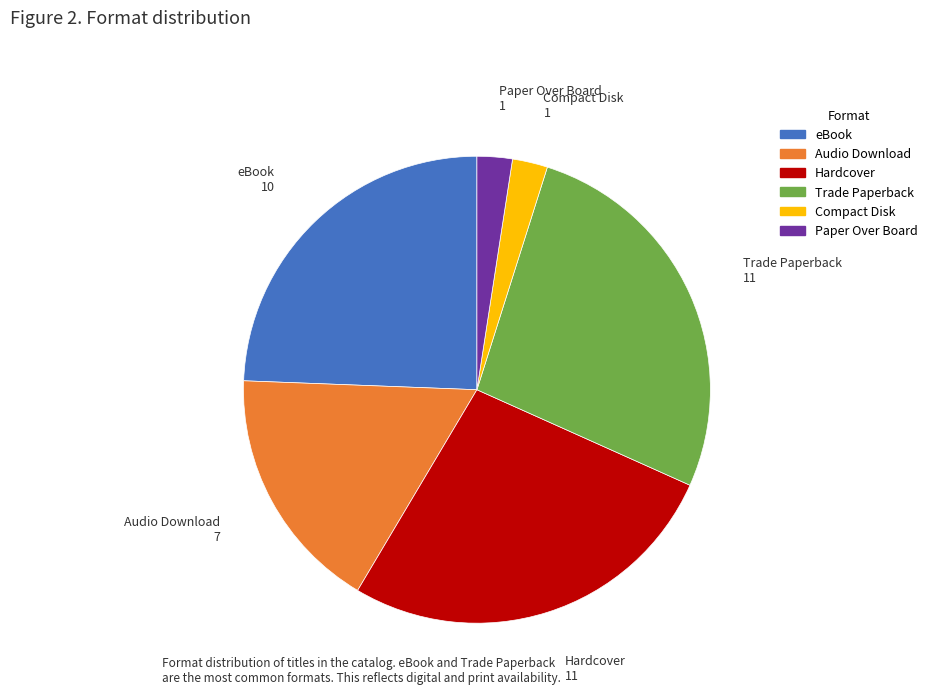

Combined, do eBook and Paper Over Board account for over 50%?

No